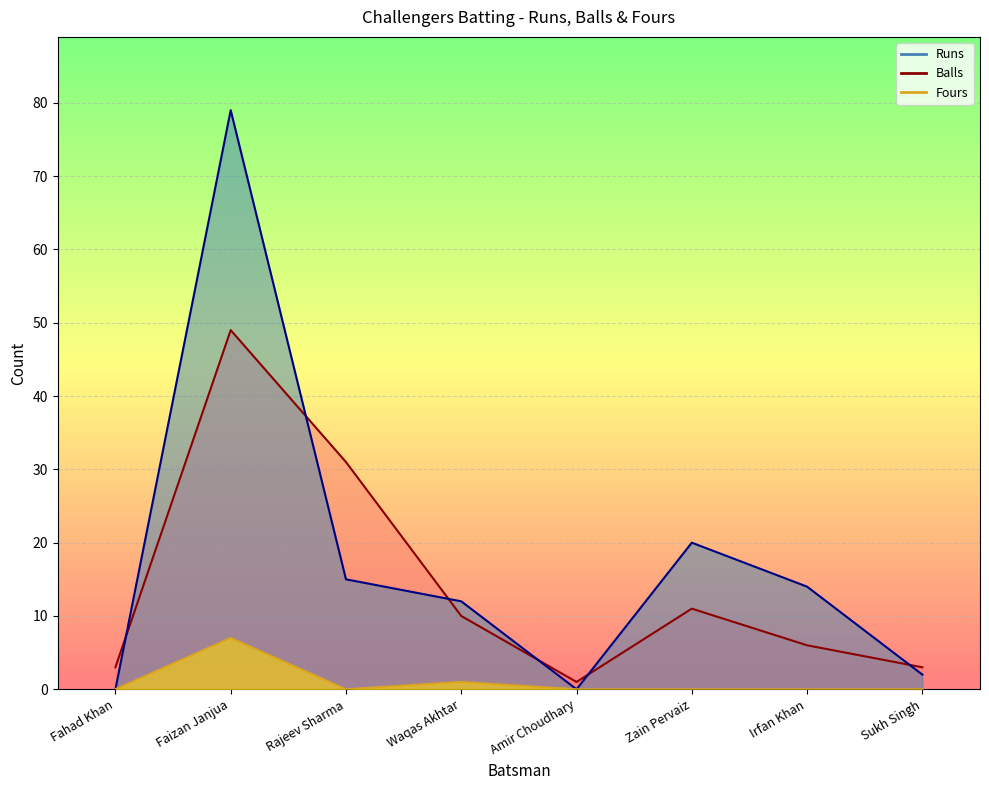

What is the total value across all series at Irfan Khan?

20